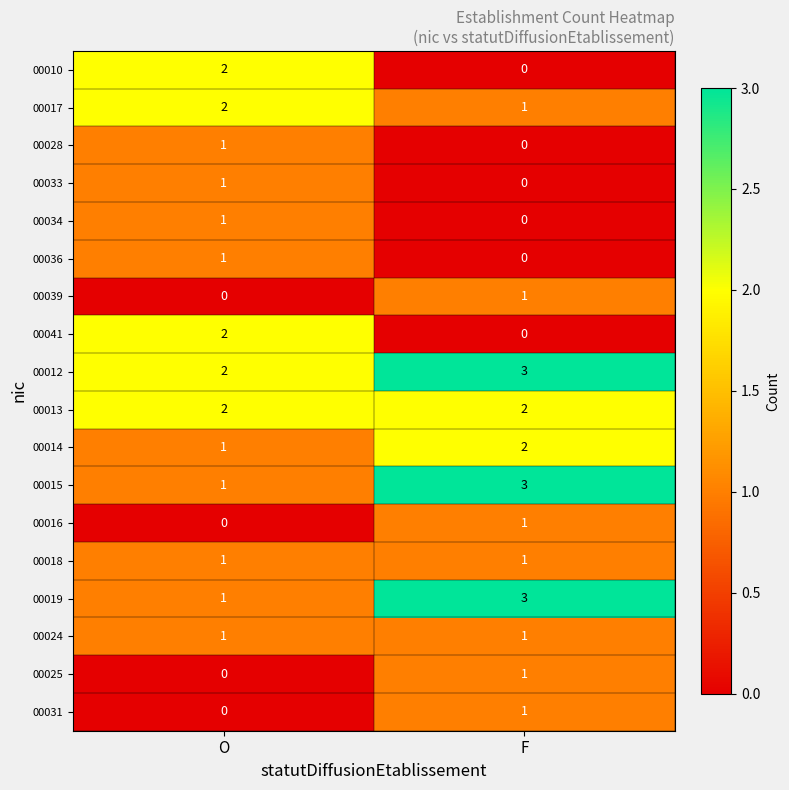

List the labels in order of 00036 value, largest first.

O, F